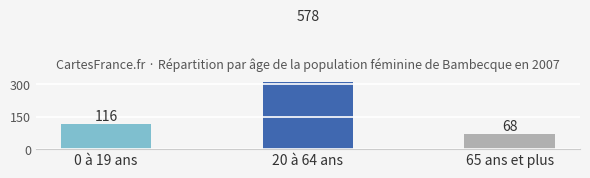

How many values exceed 116?

1